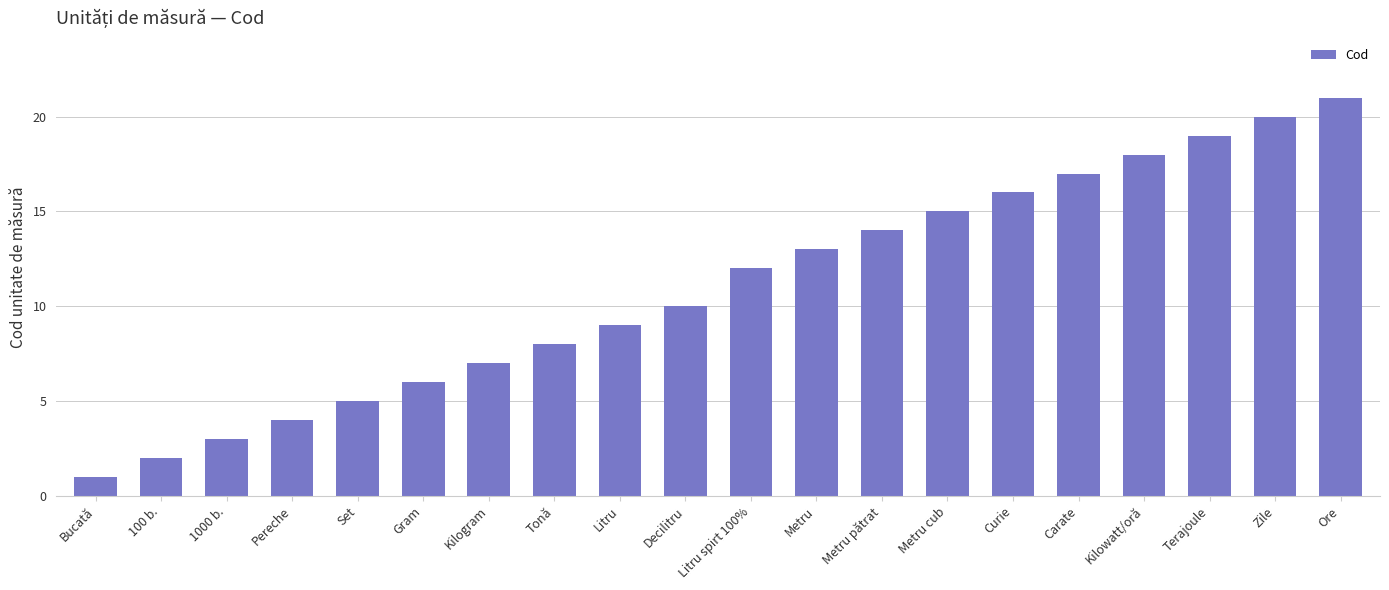

Which label corresponds to the smallest value in the chart?

Bucată